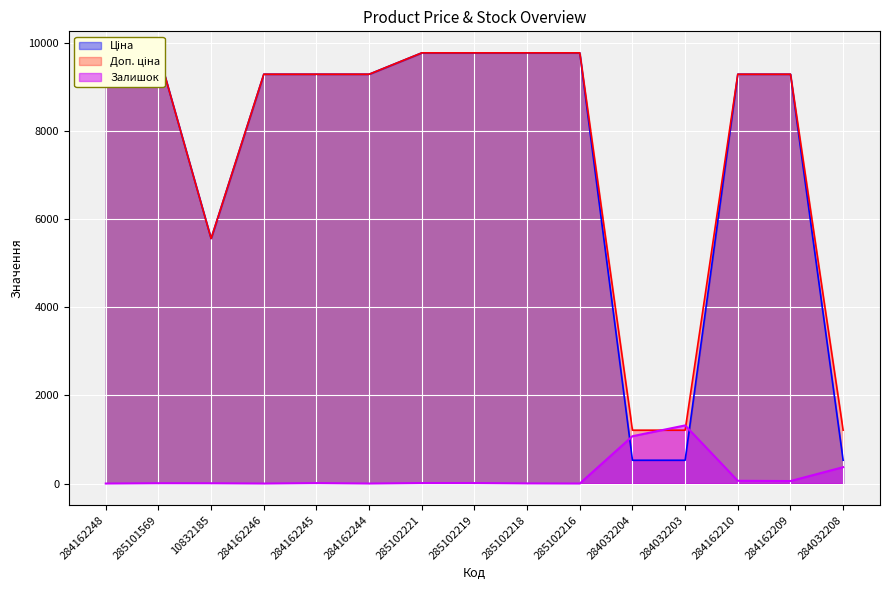

How many intersections are there between Доп. ціна and Залишок?

2